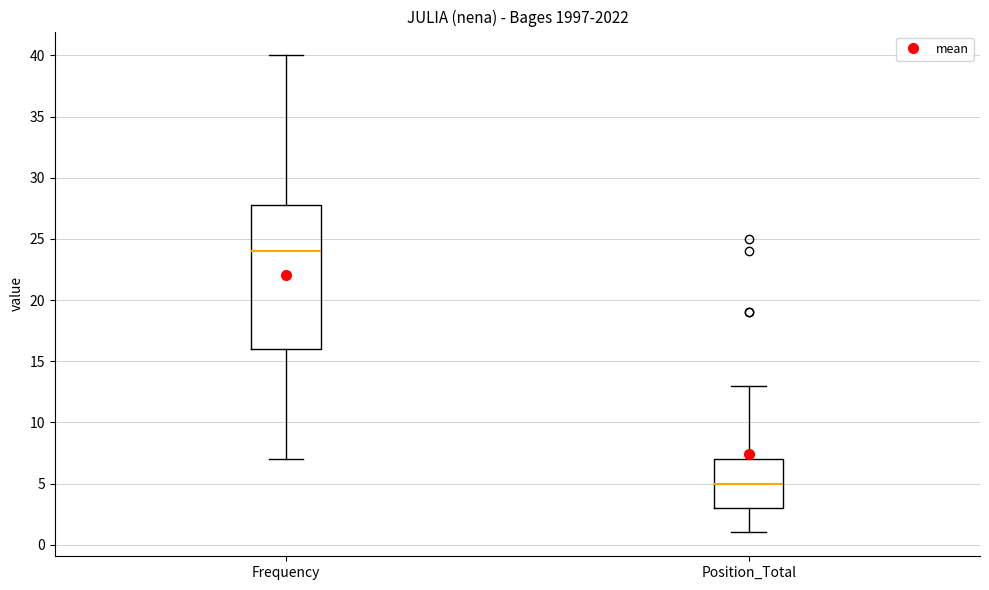

Reading left to right, read every box against the y-axis: the position of its median line, the range the box covers, and the ends of its whiskers. The values are not printed on the chart, so give them approximately, as read against the axis.

Frequency: median 24, box 16 to 28, whiskers 7 to 40
Position_Total: median 5, box 3 to 7, whiskers 1 to 13